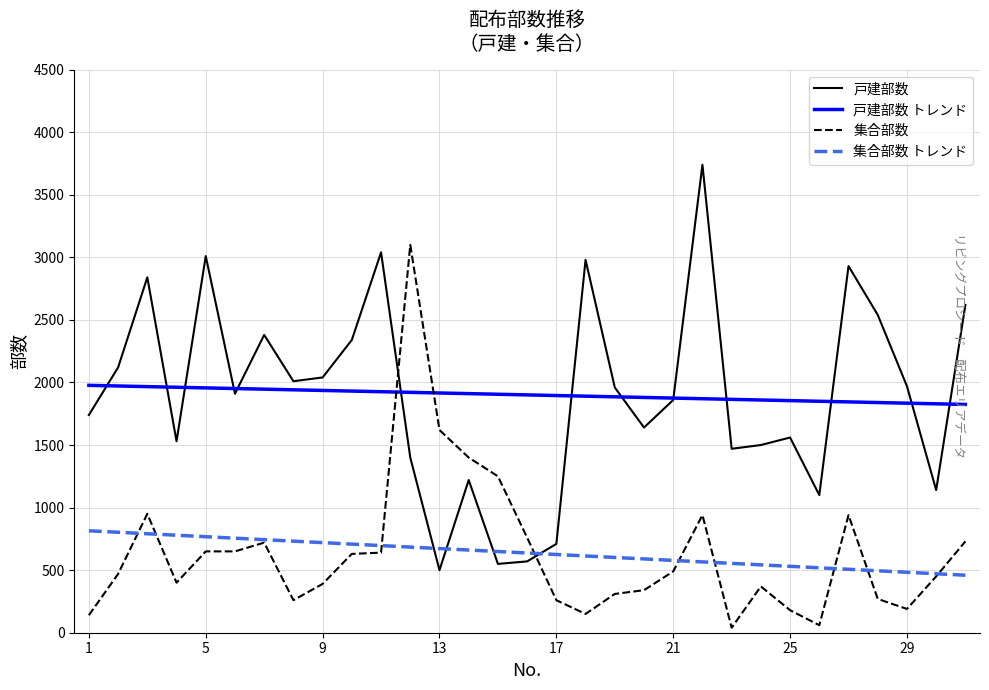

True or false: 集合部数 トレンド and 戸建部数 cross at least once.

True